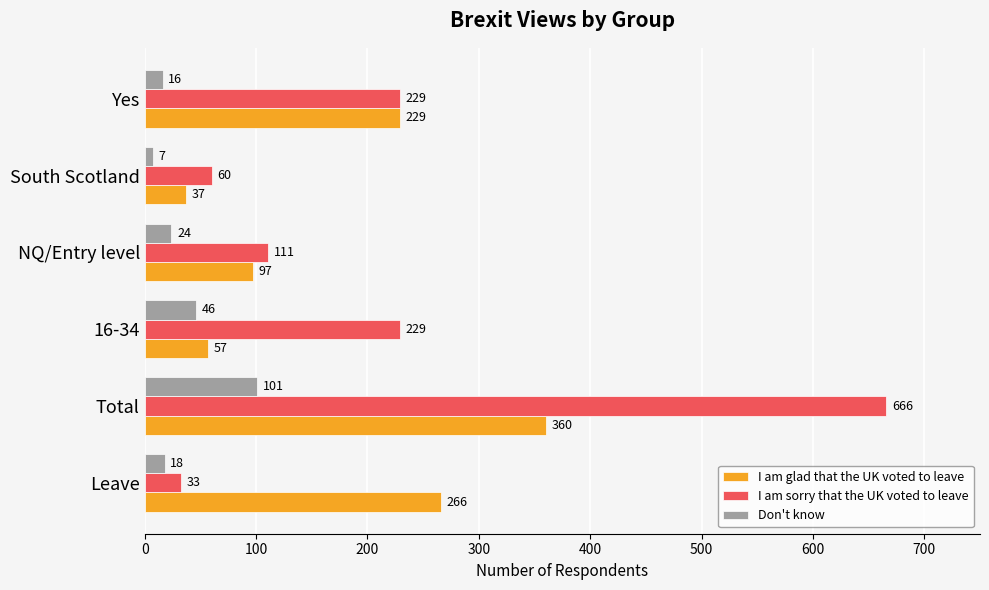

The value of I am sorry that the UK voted to leave at 16-34 is 229. True or false?

True